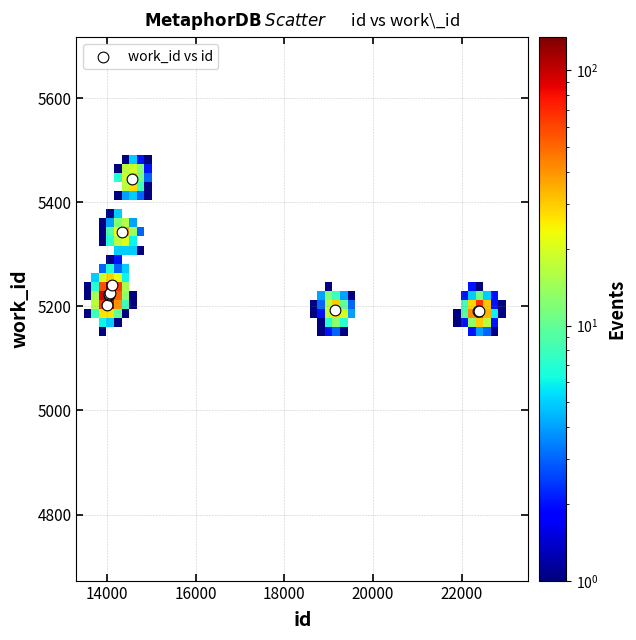

What Y value in the scatter plot is closest to 5318?

5342